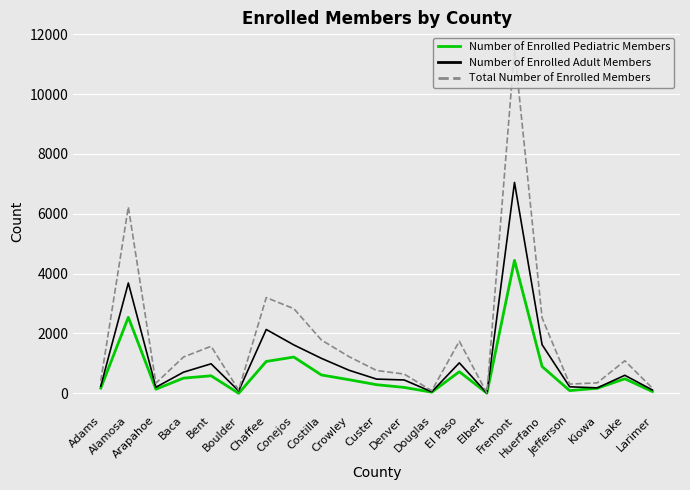

Rank the series by their maximum value, from highest to lowest.

Total Number of Enrolled Members, Number of Enrolled Adult Members, Number of Enrolled Pediatric Members